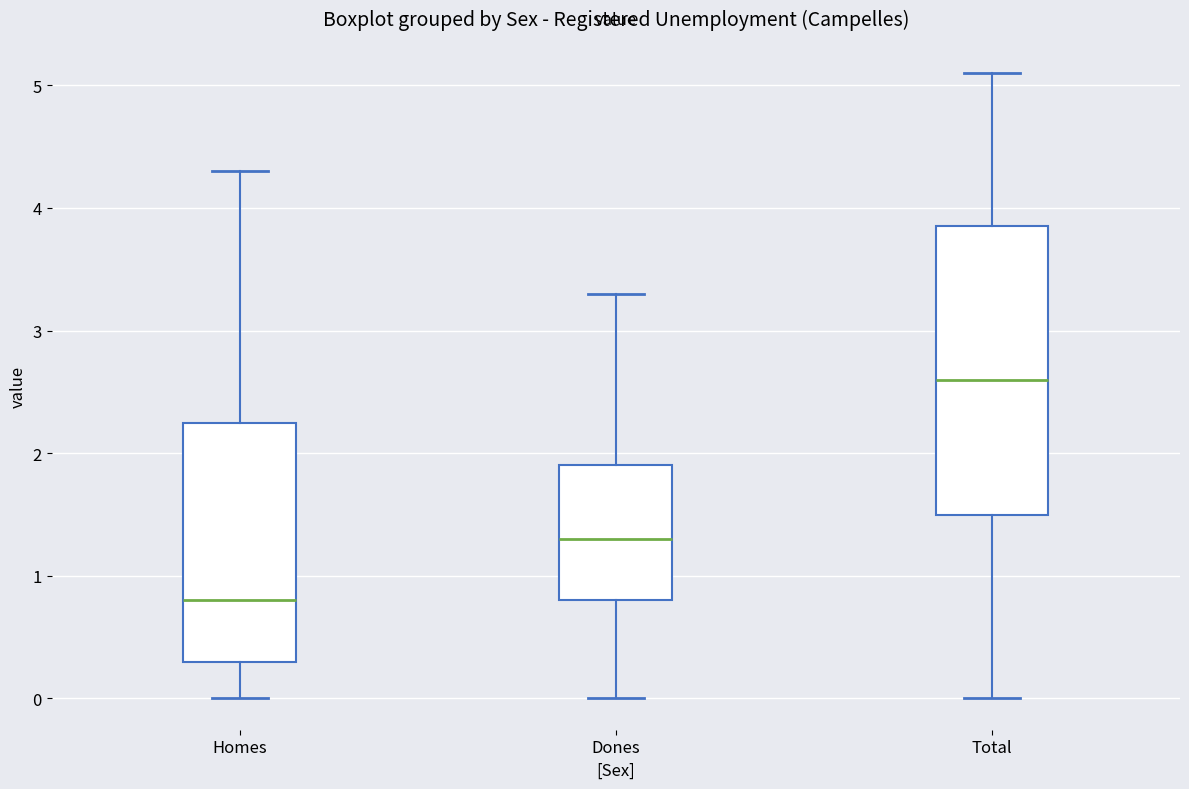

Where is the lower edge of the box for Total on the y-axis? The values are not printed on the chart, so give them approximately, as read against the axis.

1.5